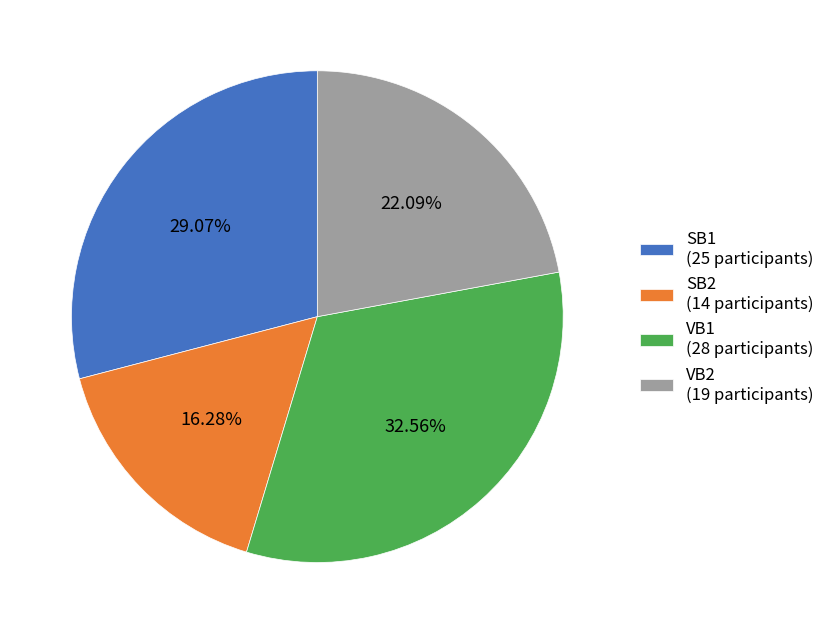

Does any single category account for the majority?

No